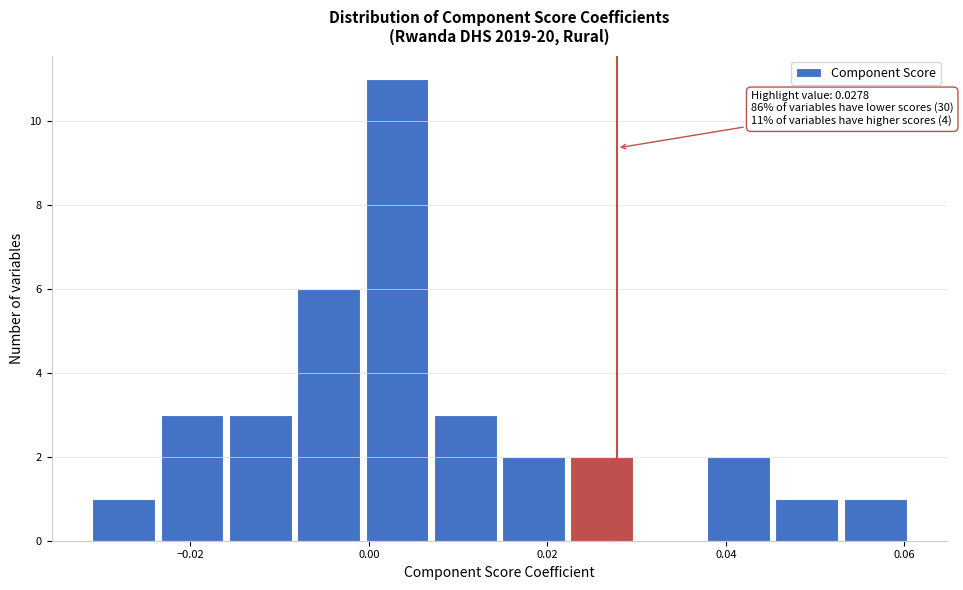

Around what value on the x-axis is the tallest bar? Give the approximate position of its centre, as read against the axis.

0.004